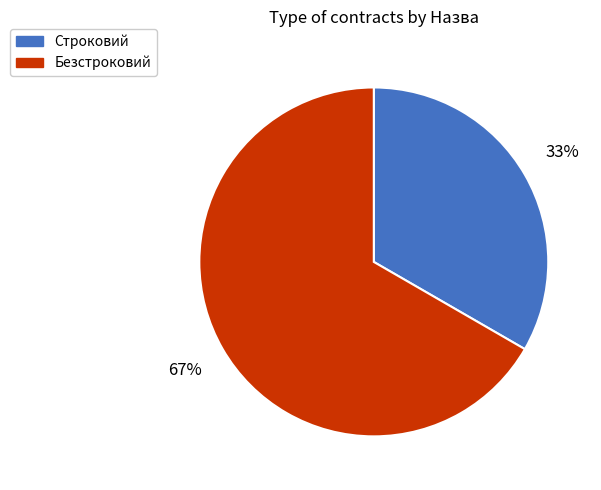

Is the sum of Безстроковий and Строковий greater than half?

Yes